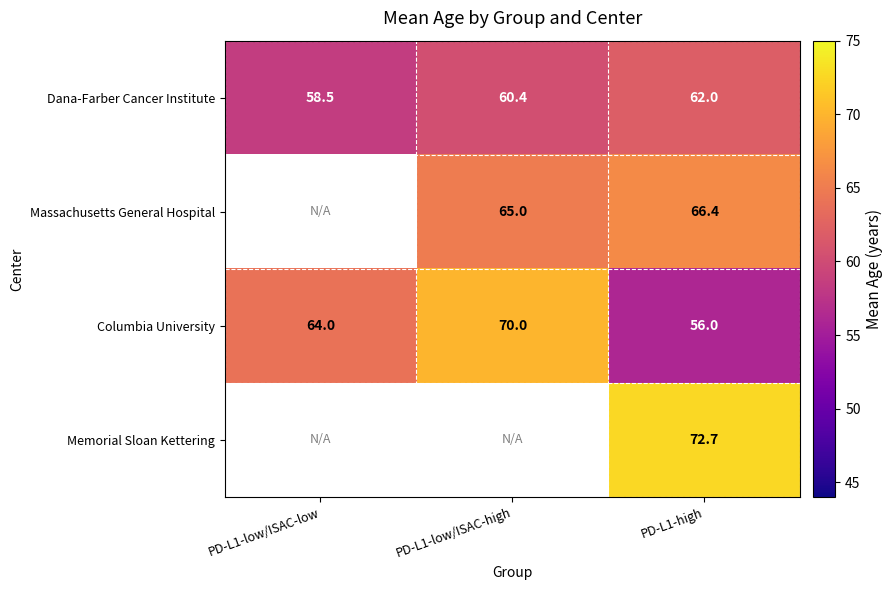

What is the approximate value of Columbia University at PD-L1-low/ISAC-low?

64.0